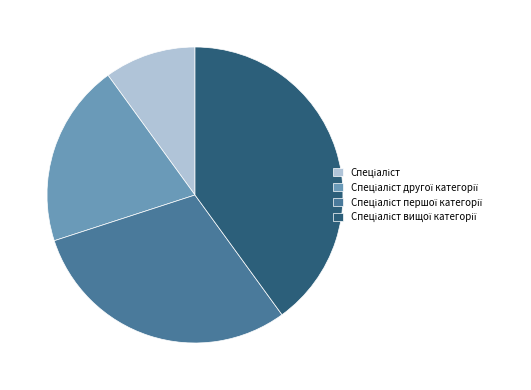

Is there any slice that represents more than half of the pie?

No